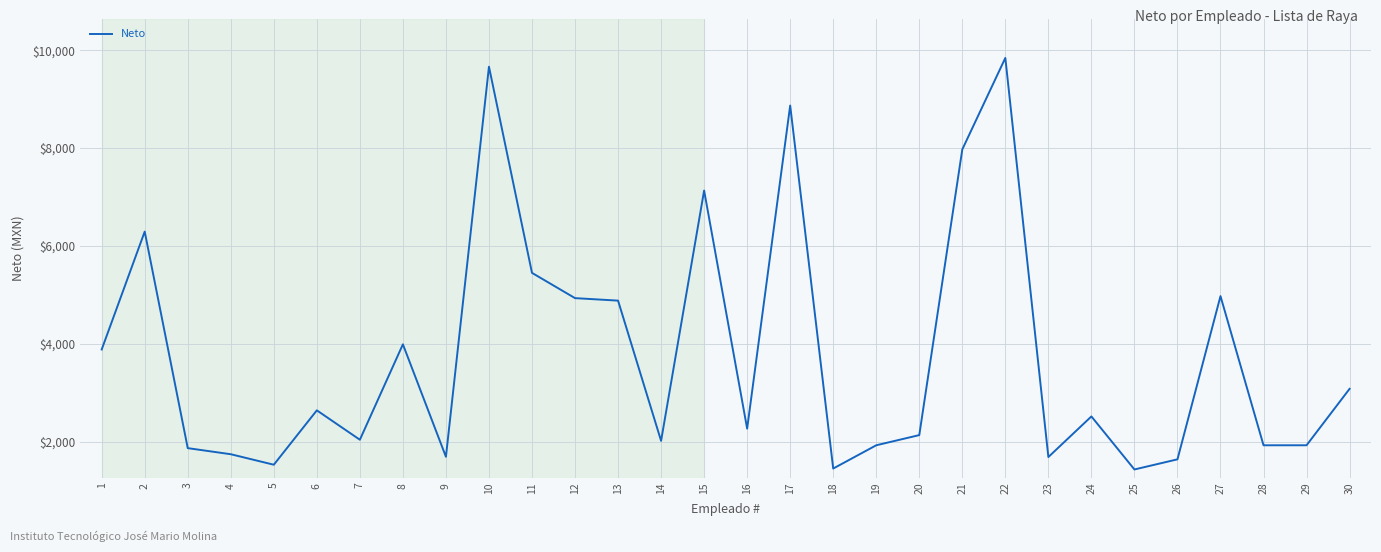

Is it true that the value at 1 is 3882.4?

True